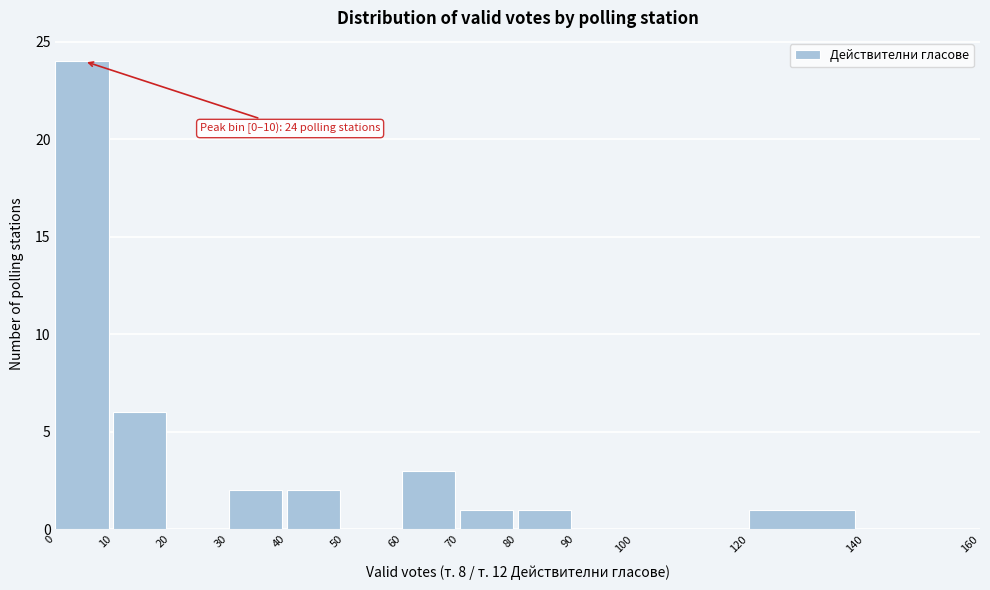

Which range on the x-axis has the tallest bar?

0 to 10